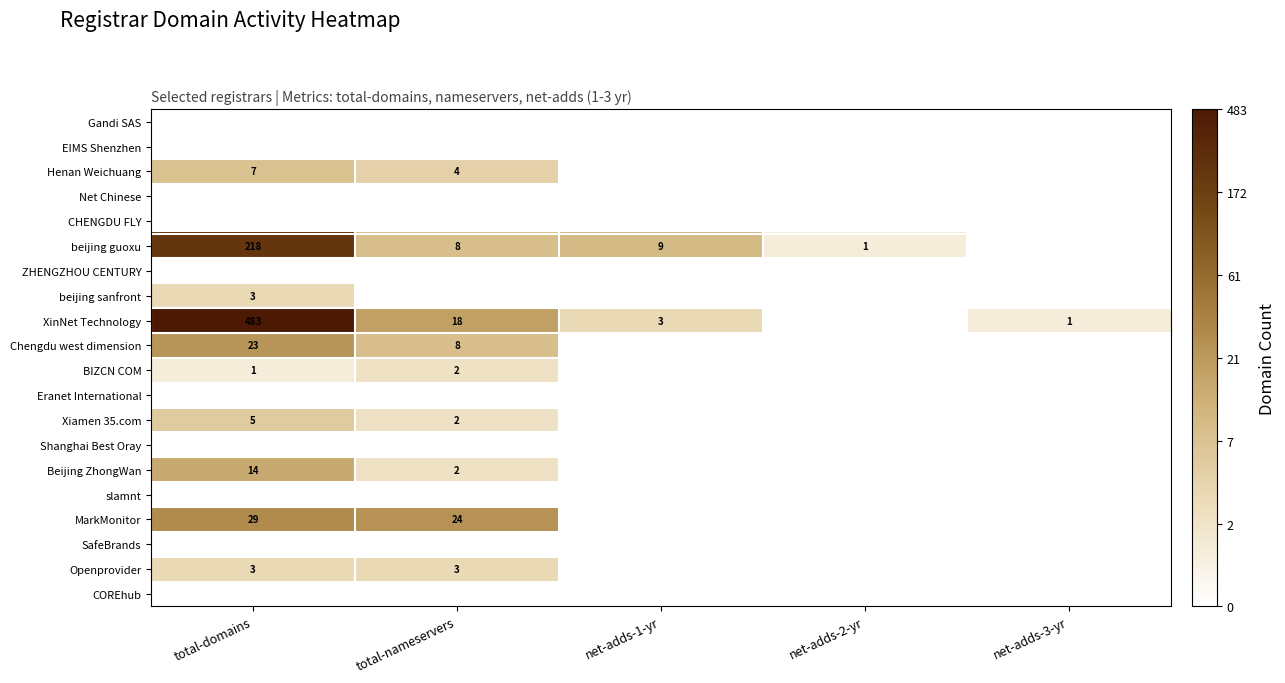

True or false: beijing guoxu has a value of 8 at total-nameservers.

True